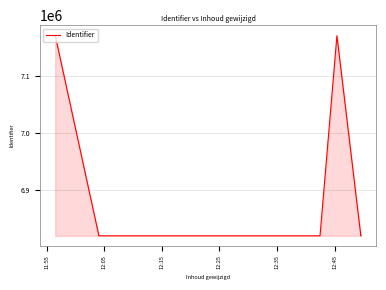

Where does the data first go above 6818310?

11:55